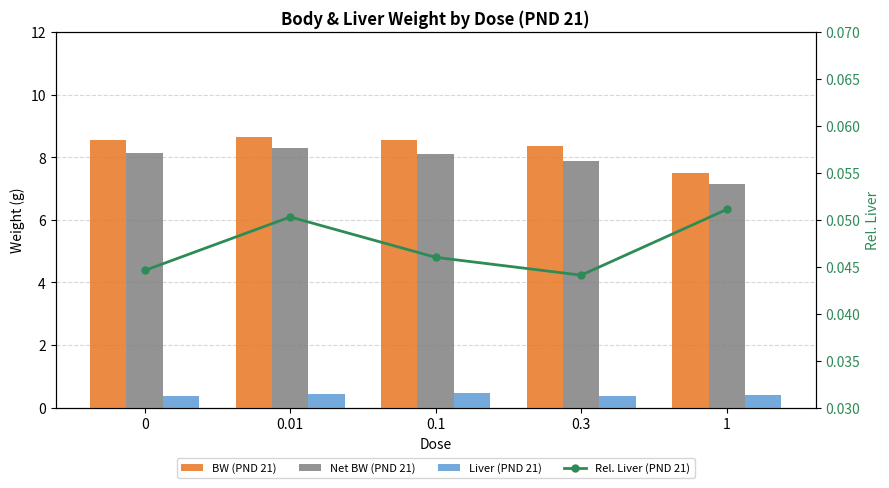

How many groups of bars are there?

5